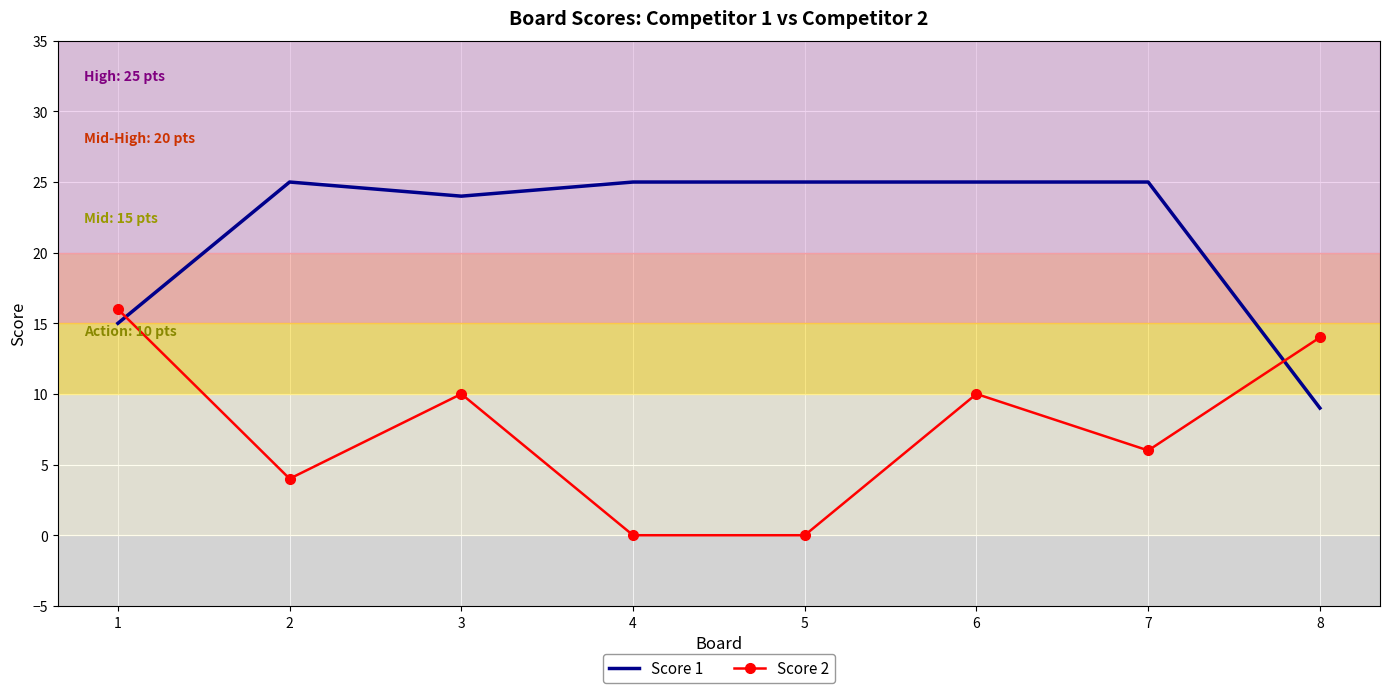

Reading left to right, what are all the values shown in this chart?

Score 1: 1=15	2=25	3=24	4=25	5=25	6=25	7=25	8=9
Score 2: 1=16	2=4	3=10	4=0	5=0	6=10	7=6	8=14